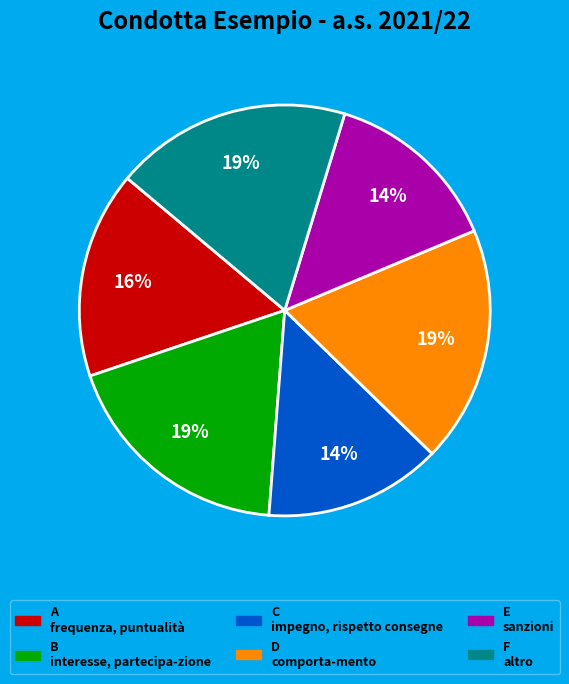

True or false: D comporta-mento accounts for 4% of the total.

False